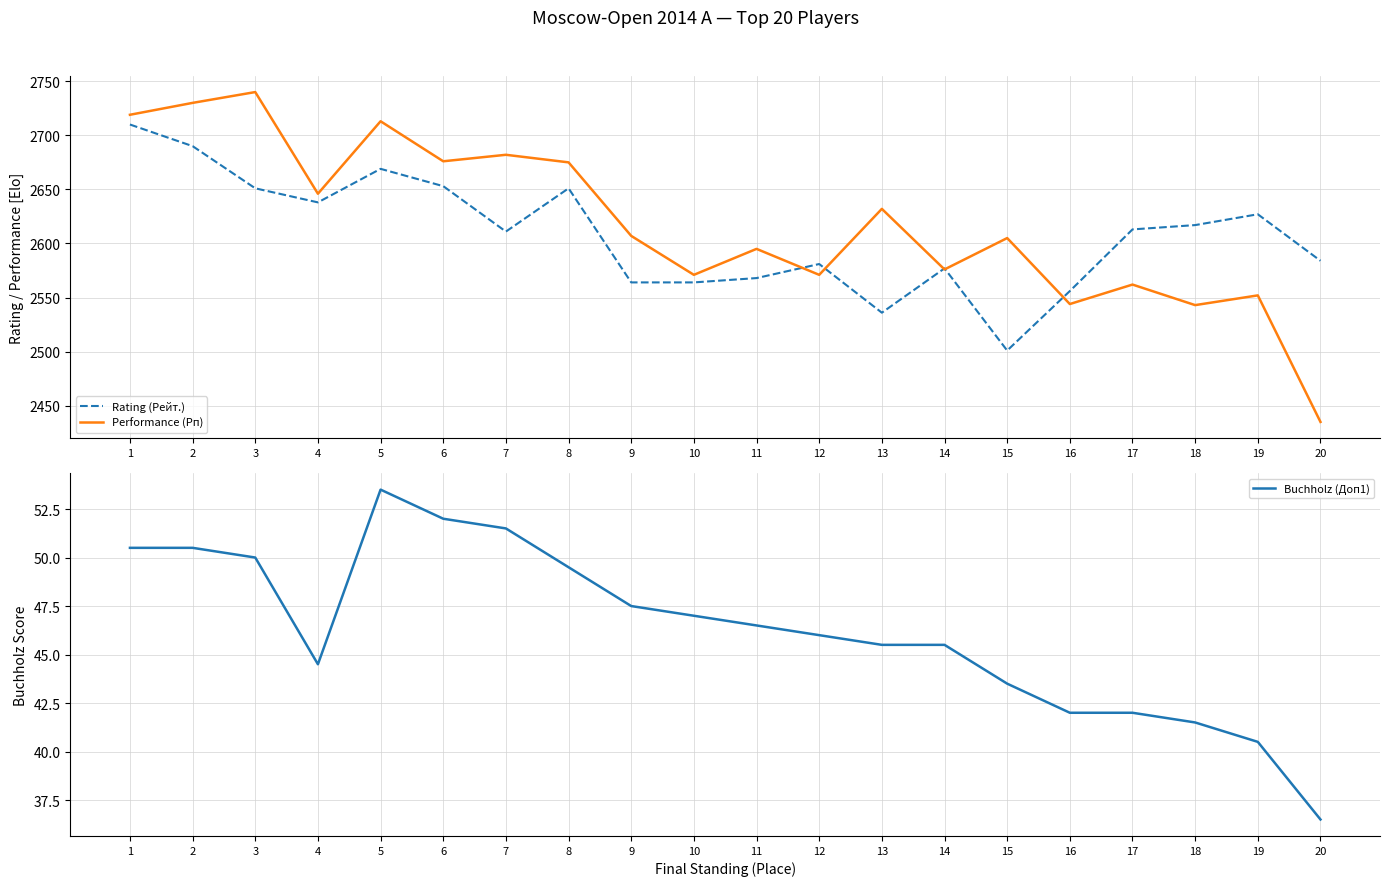

Reading left to right, transcribe all the data shown in this chart.

Rating (Рейт.): 2710.0	2690.0	2651.0	2638.0	2669.0	2653.0	2611.0	2651.0	2564.0	2564.0	2568.0	2581.0	2536.0	2577.0	2501.0	2556.0	2613.0	2617.0	2627.0	2584.0
Performance (Рп): 2719.0	2730.0	2740.0	2646.0	2713.0	2676.0	2682.0	2675.0	2607.0	2571.0	2595.0	2571.0	2632.0	2576.0	2605.0	2544.0	2562.0	2543.0	2552.0	2435.0
Buchholz (Доп1): 50.5	50.5	50.0	44.5	53.5	52.0	51.5	49.5	47.5	47.0	46.5	46.0	45.5	45.5	43.5	42.0	42.0	41.5	40.5	36.5